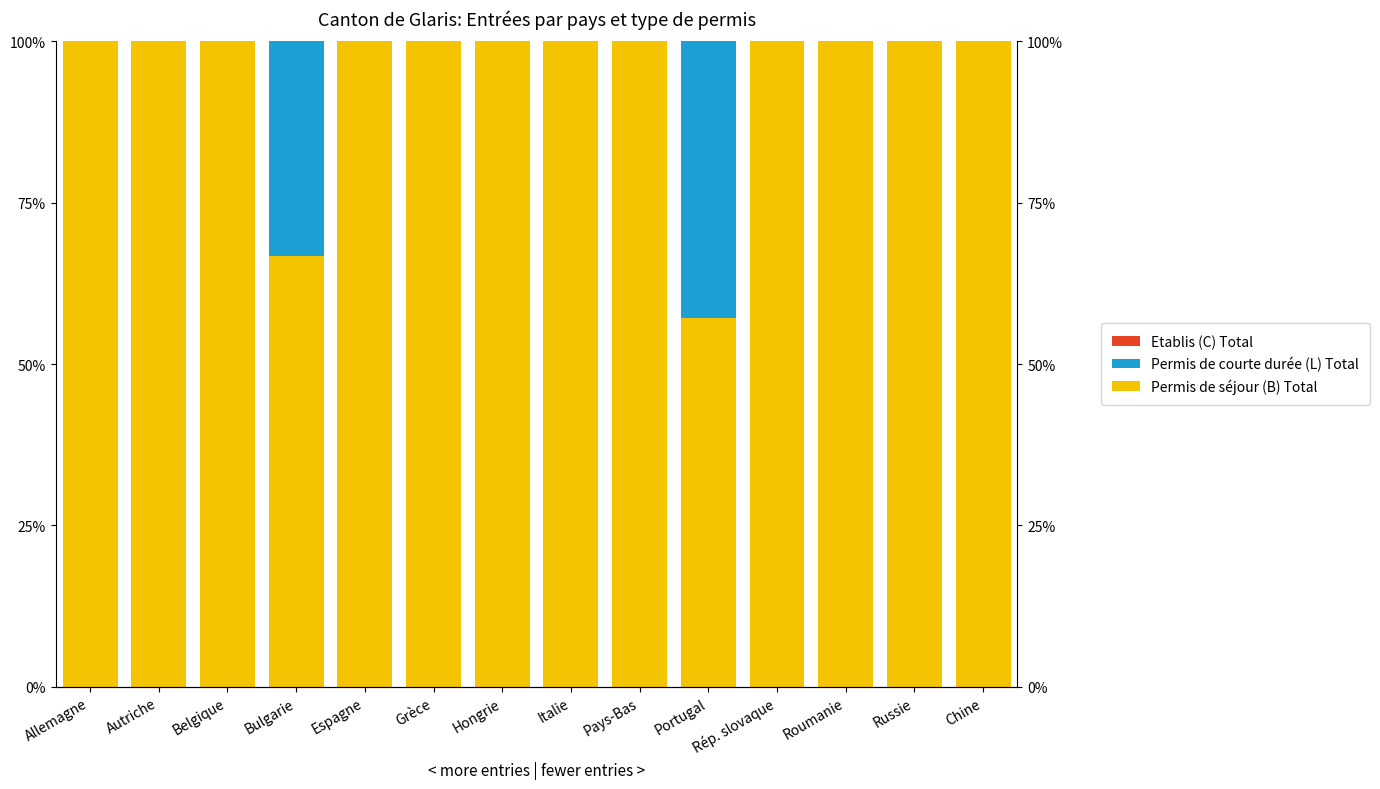

How many data points does each series have?

14